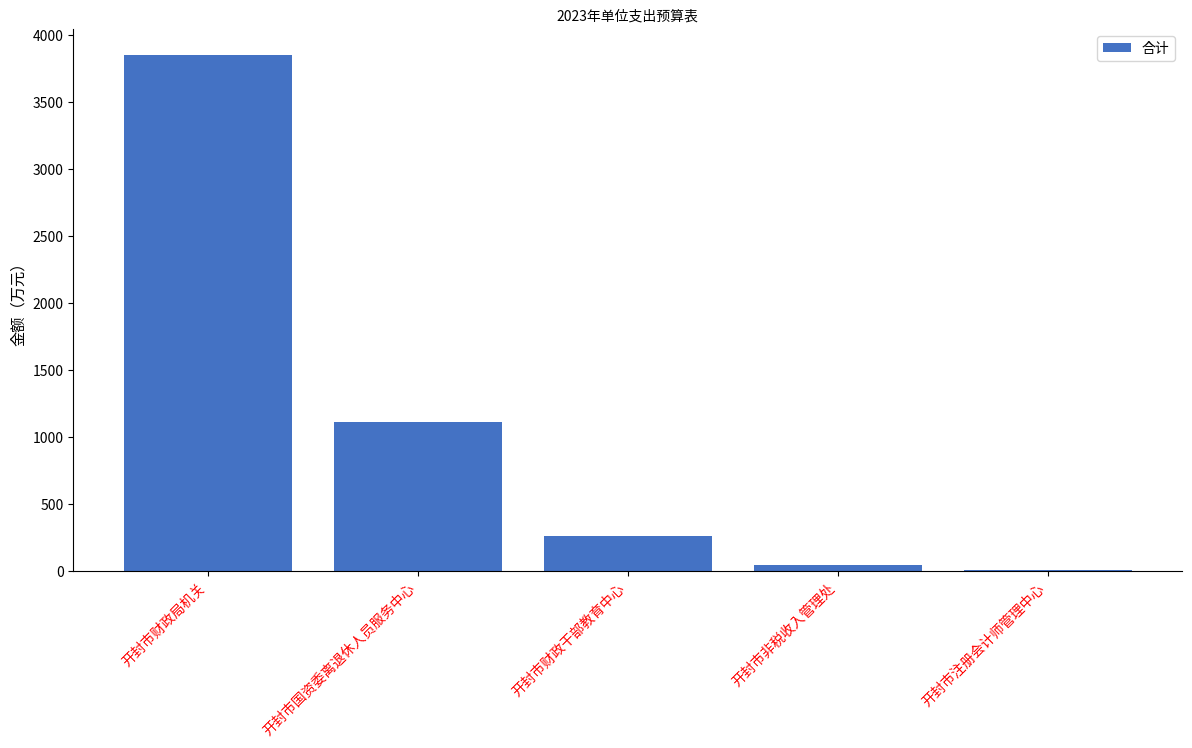

Approximately how many times larger is the value at 开封市财政局机关 compared to 开封市国资委离退休人员服务中心?

3.4